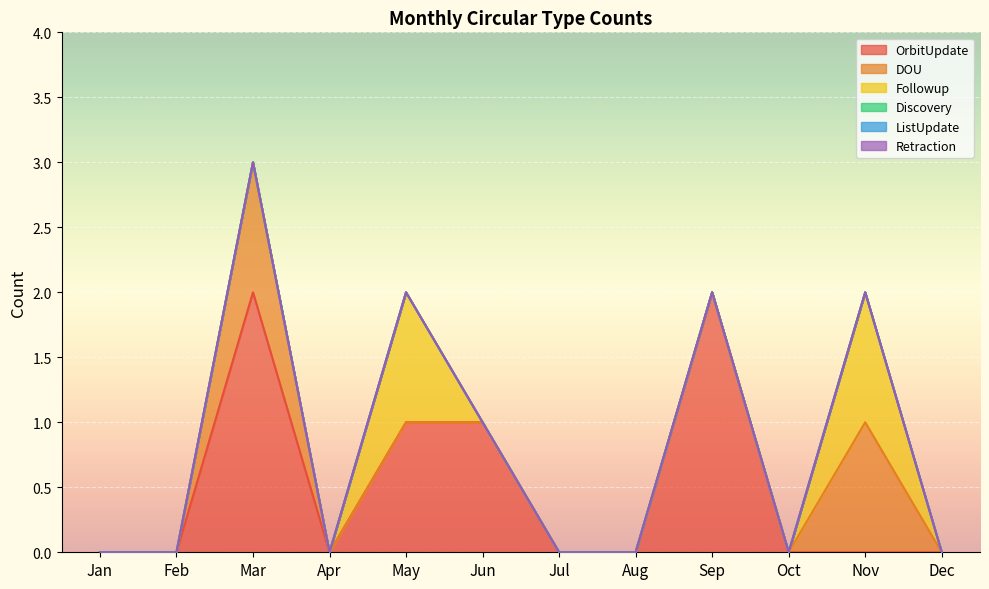

True or false: Discovery has a value of 0 at Sep.

True